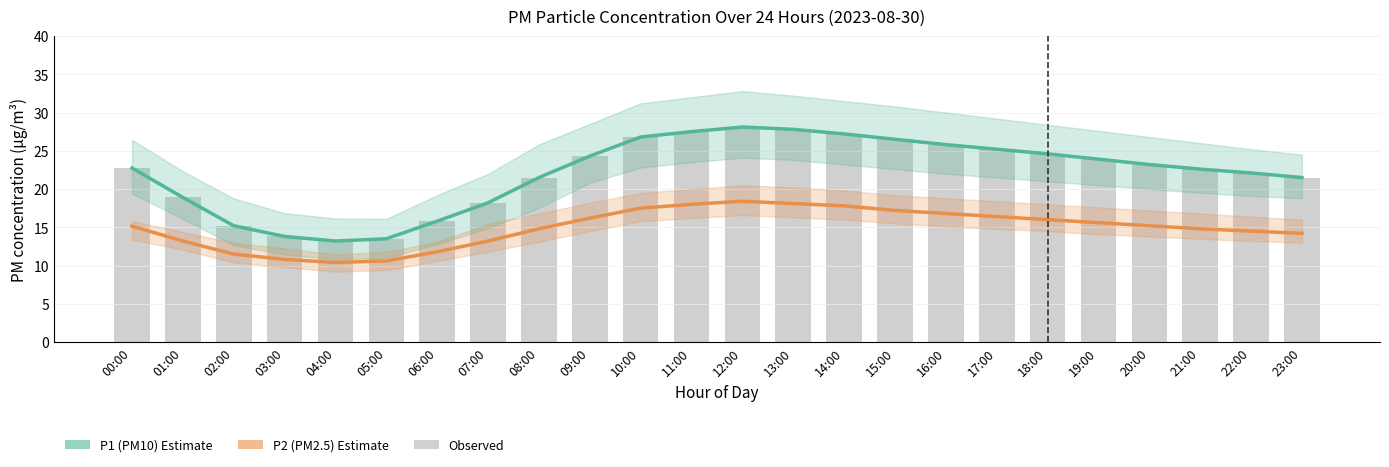

What position from the right is 21:00?

3